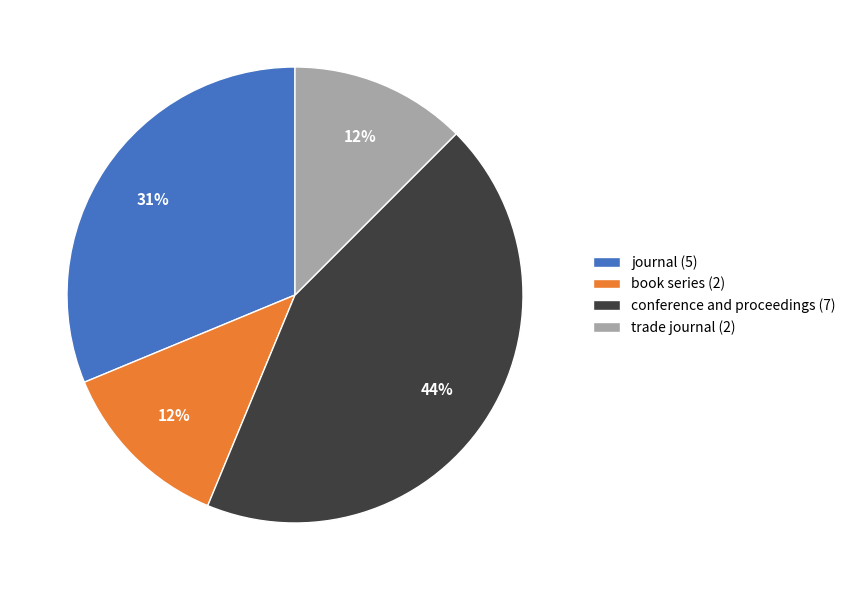

Do journal (5) and trade journal (2) together represent more than half of the pie?

No